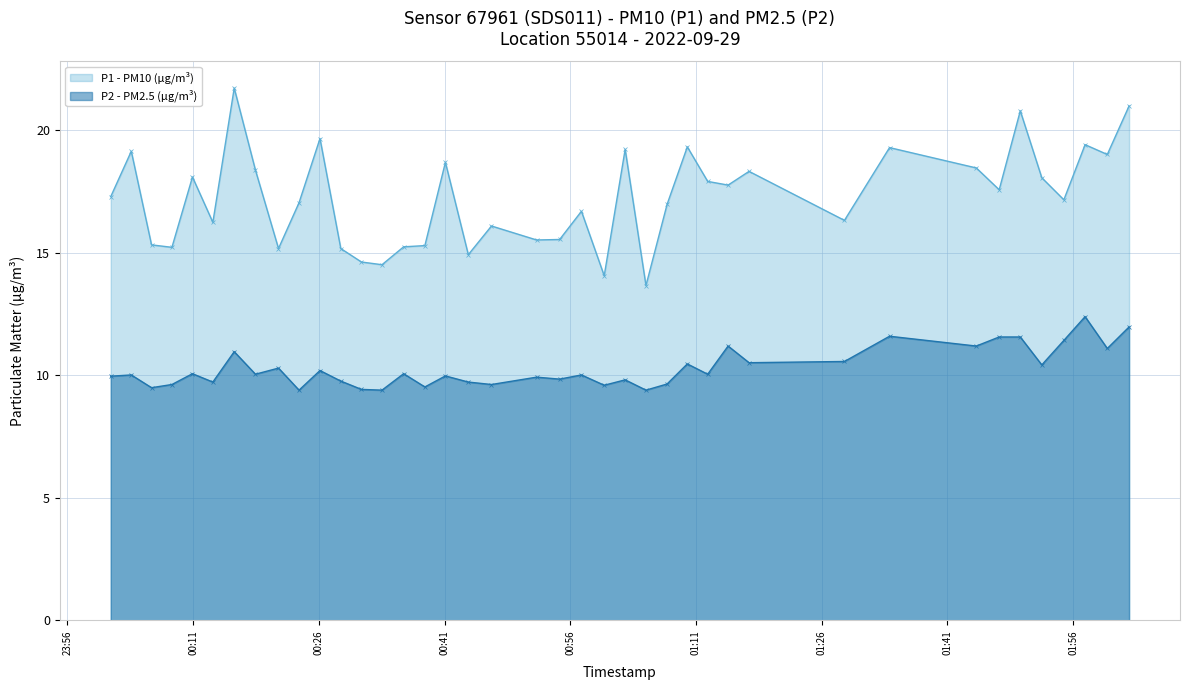

True or false: P2 and P1 cross at least once.

False